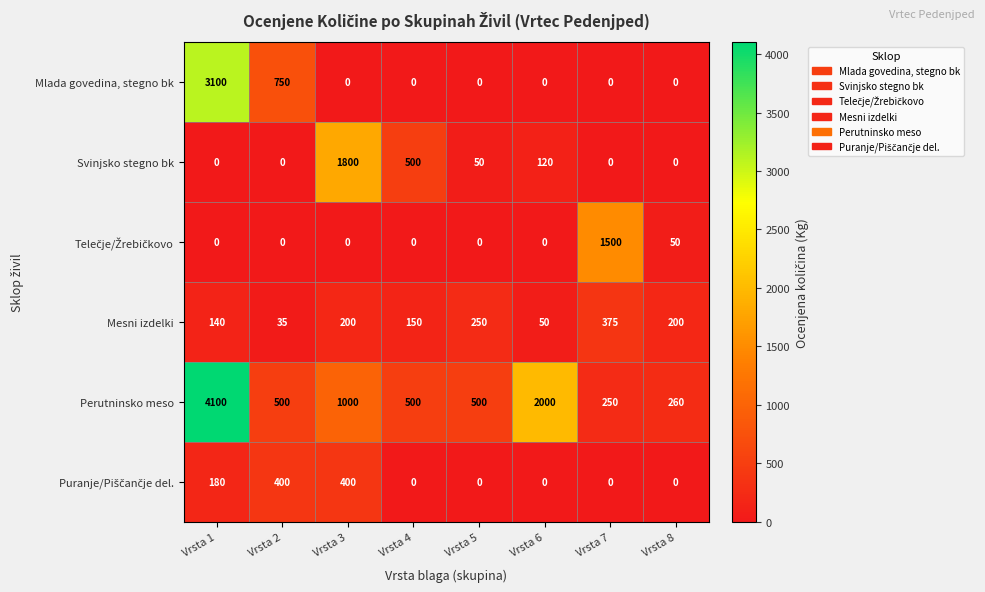

At which category is the sum across all series the highest?

Vrsta 1